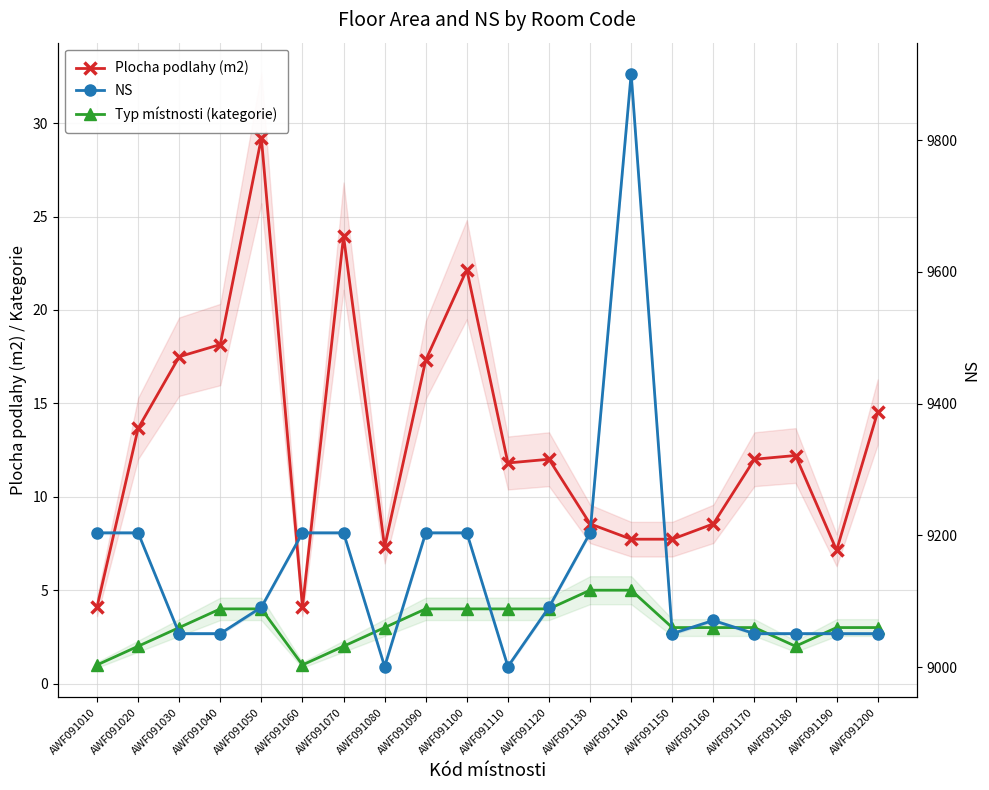

Which series has the widest spread of values?

NS